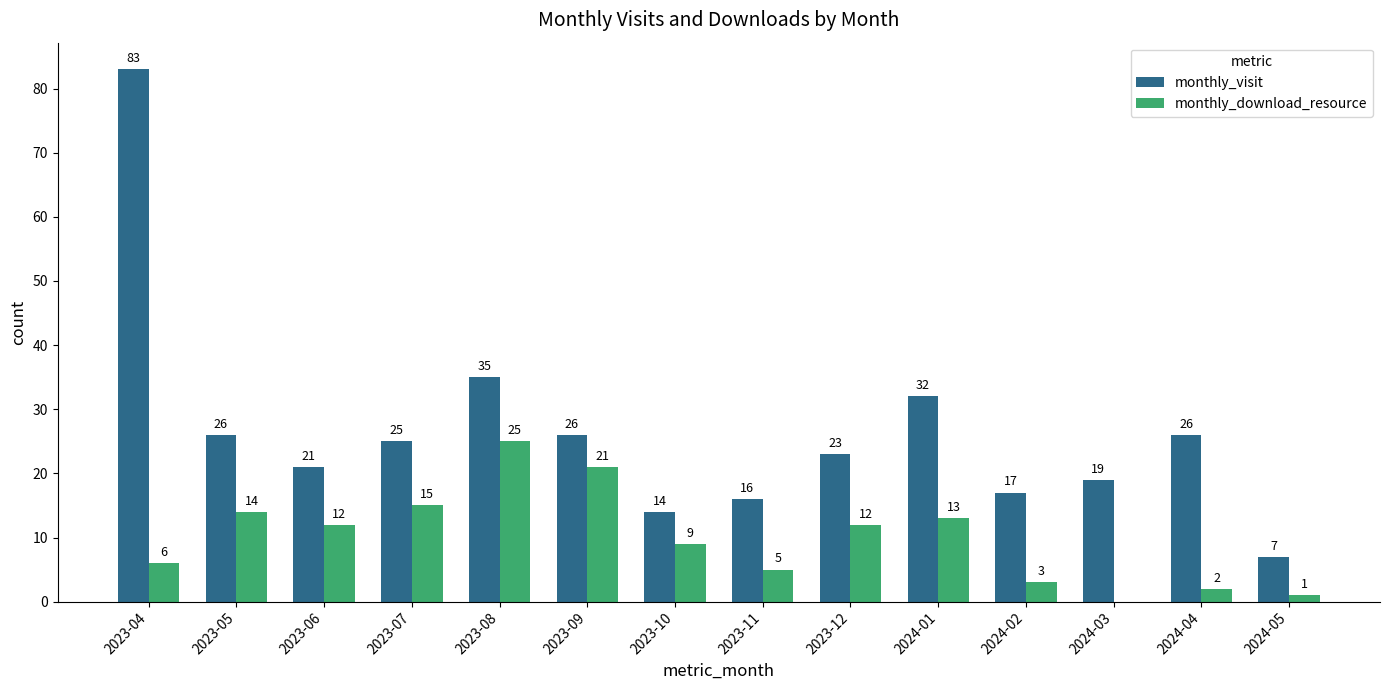

Is it true that monthly_visit equals 8 at 2024-04?

False